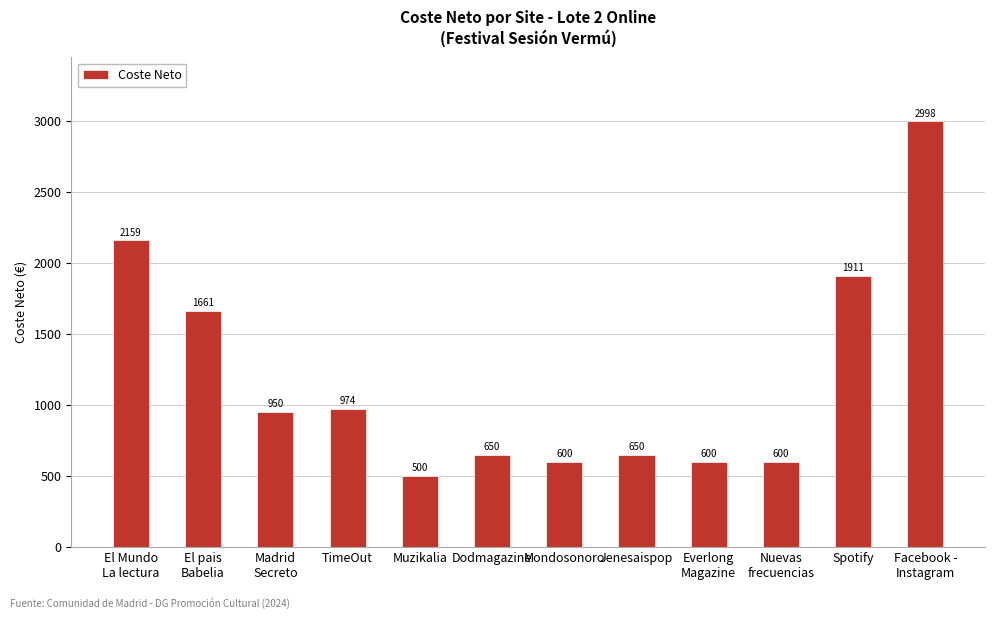

Is it true that the value at Jenesaispop is 650.0?

True